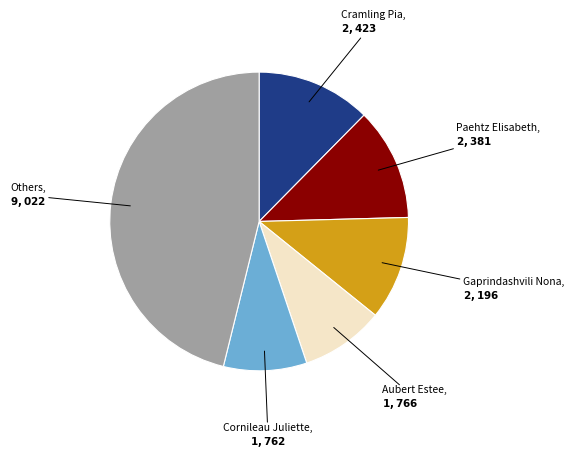

Between Cornileau Juliette and Paehtz Elisabeth, which is larger?

Paehtz Elisabeth